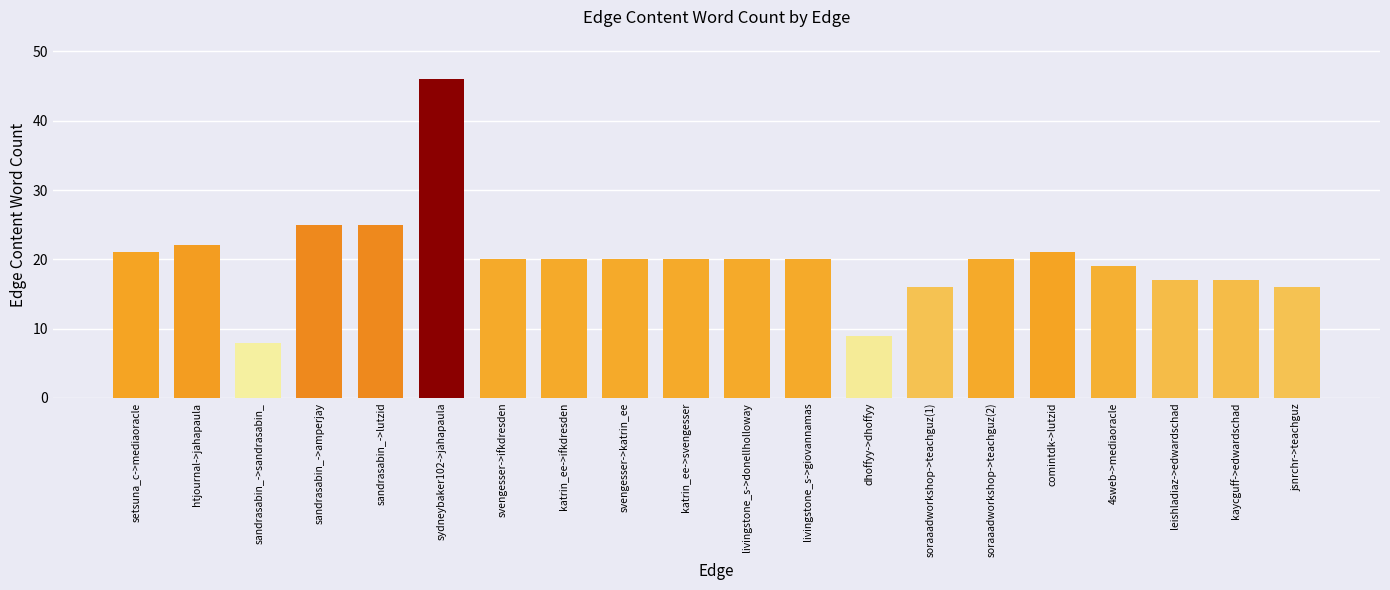

What is the difference between the second highest and minimum values?

17